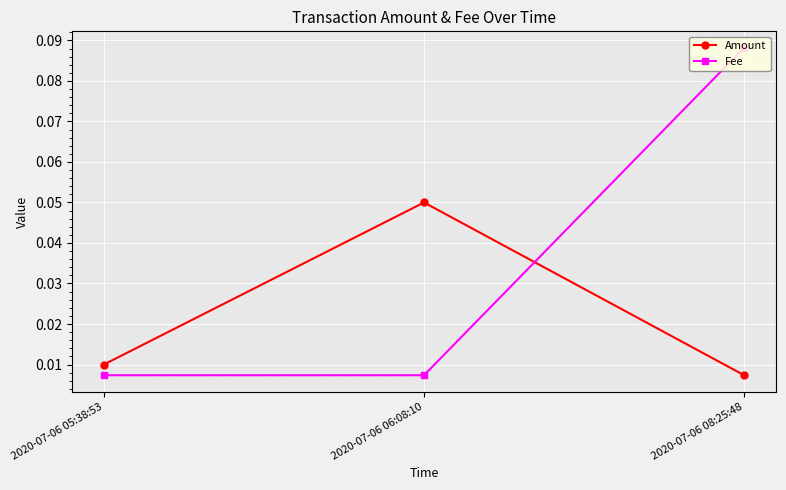

Where is Amount nearest to the value 0?

2020-07-06 08:25:48